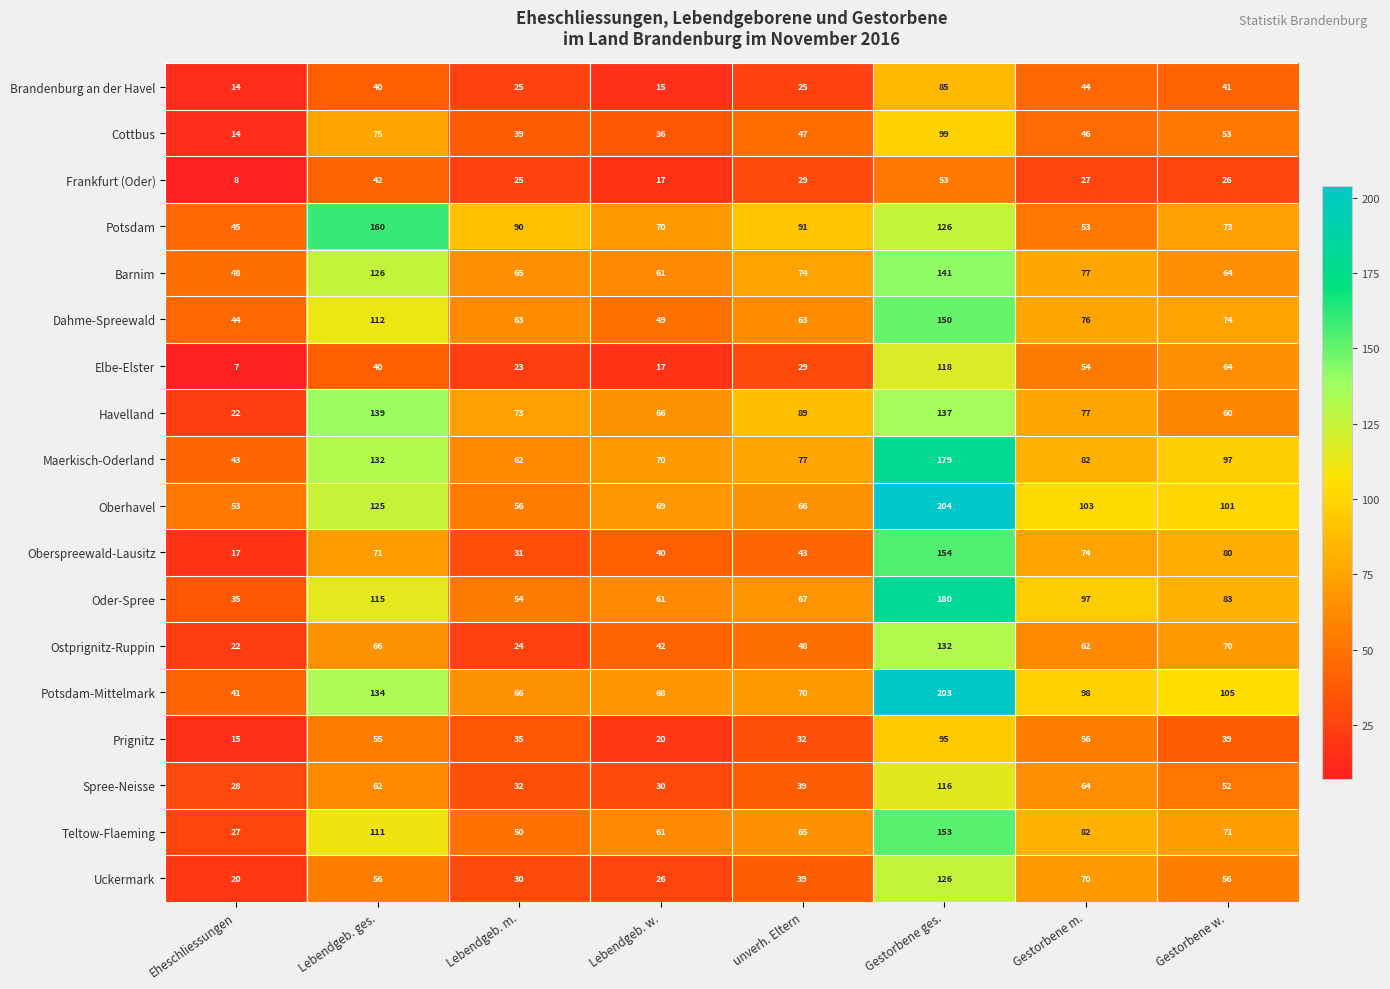

What is the sum of the Havelland values at Gestorbene m. and Gestorbene ges.?

214